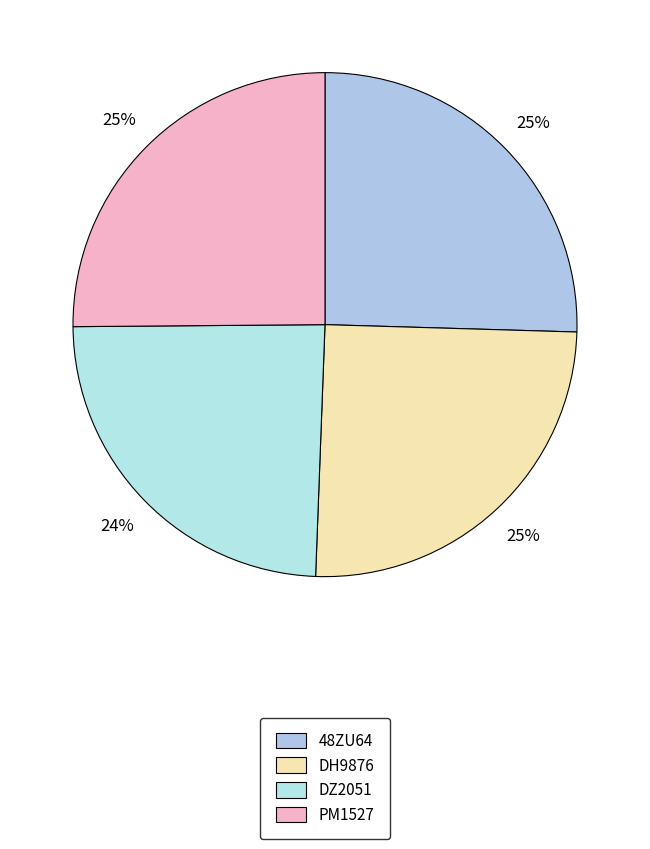

Count the number of slices in the pie.

4